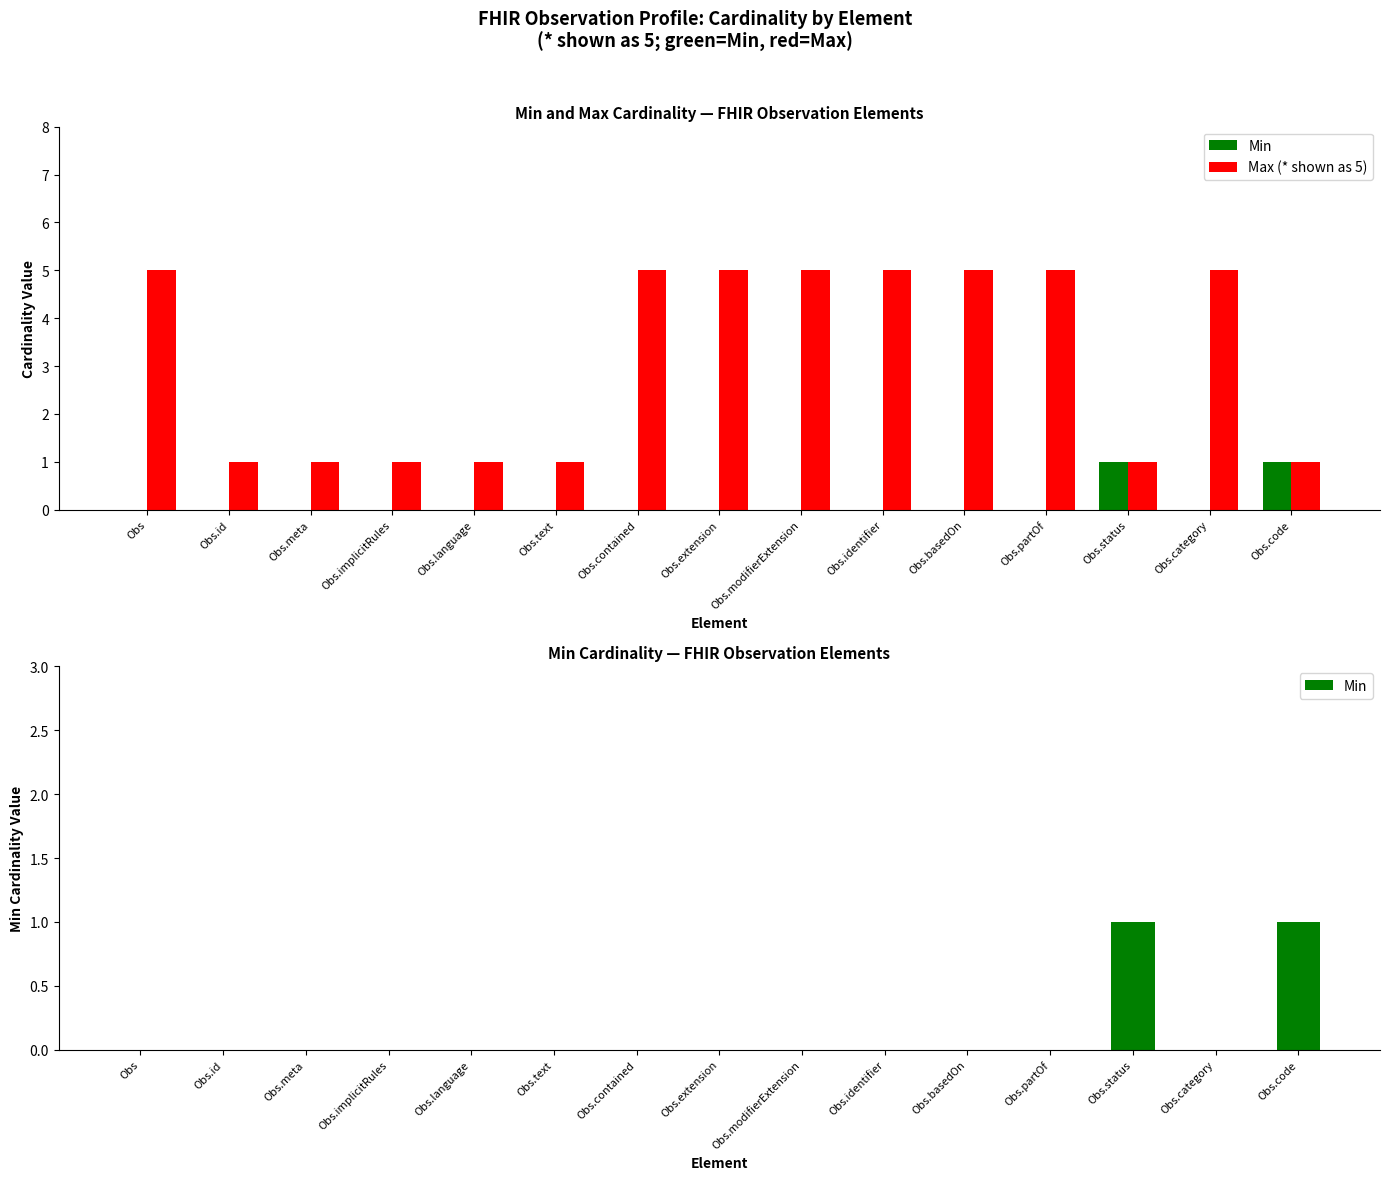

What is the label of the 13th bar from the right?

Obs.meta